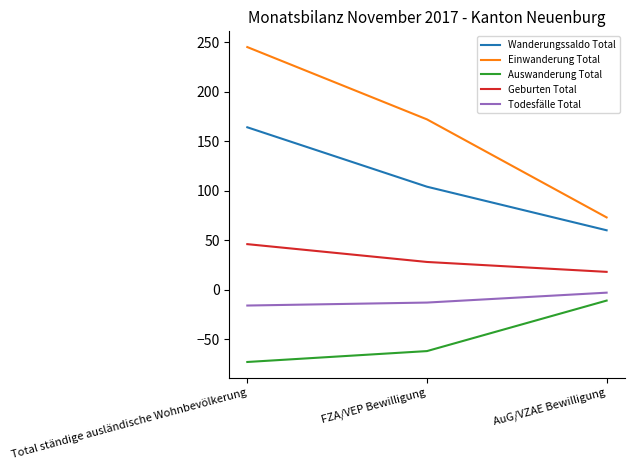

Where is Geburten Total nearest to the value 32?

FZA/VEP Bewilligung